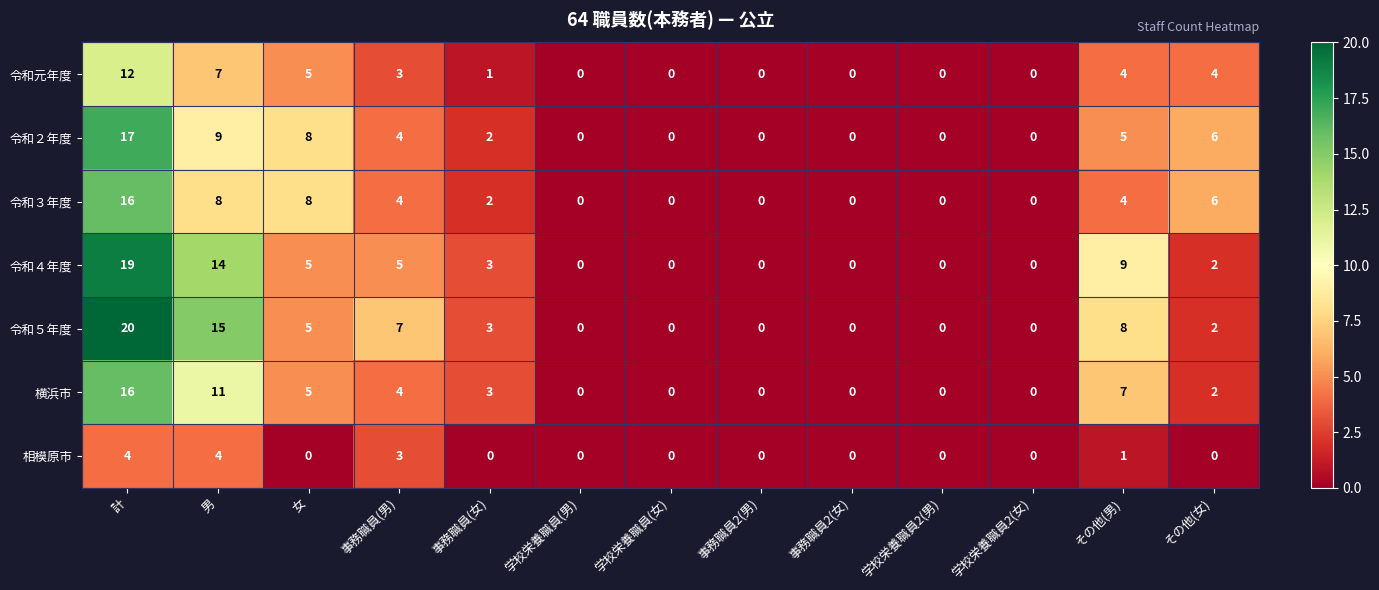

At which category is the sum across all series the highest?

計